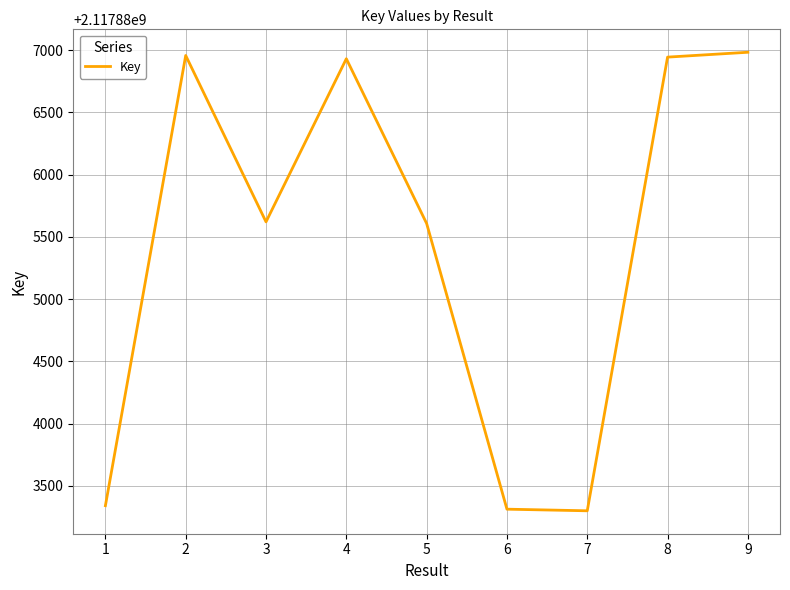

Is it true that the value at 5 is 2117885607?

True